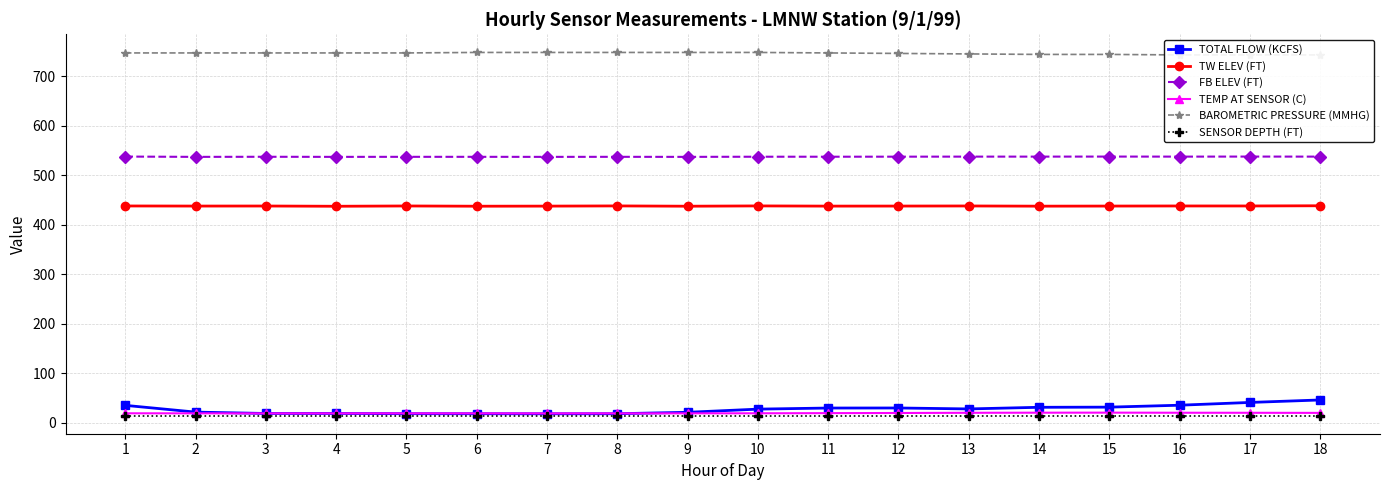

True or false: BAROMETRIC PRESSURE (MMHG) and TW ELEV (FT) cross at least once.

False